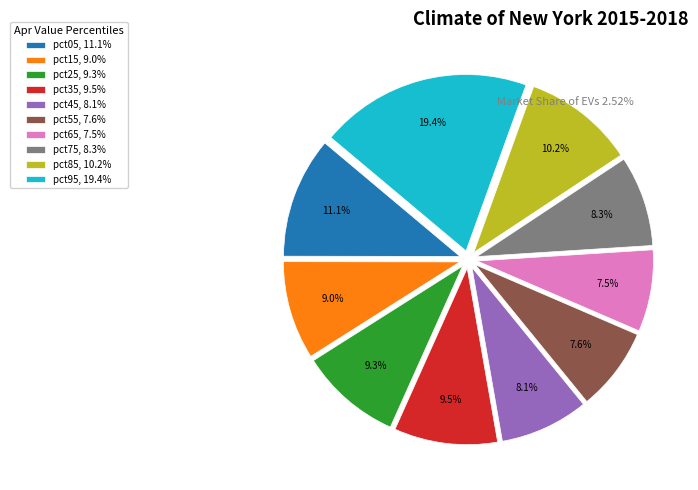

What percentage is NOT represented by pct15?

91.0%